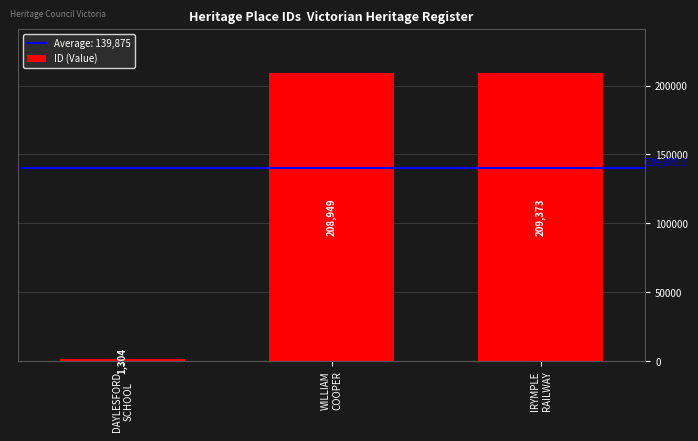

What is the ratio of the value at IRYMPLE
RAILWAY to the value at WILLIAM
COOPER?

1.0